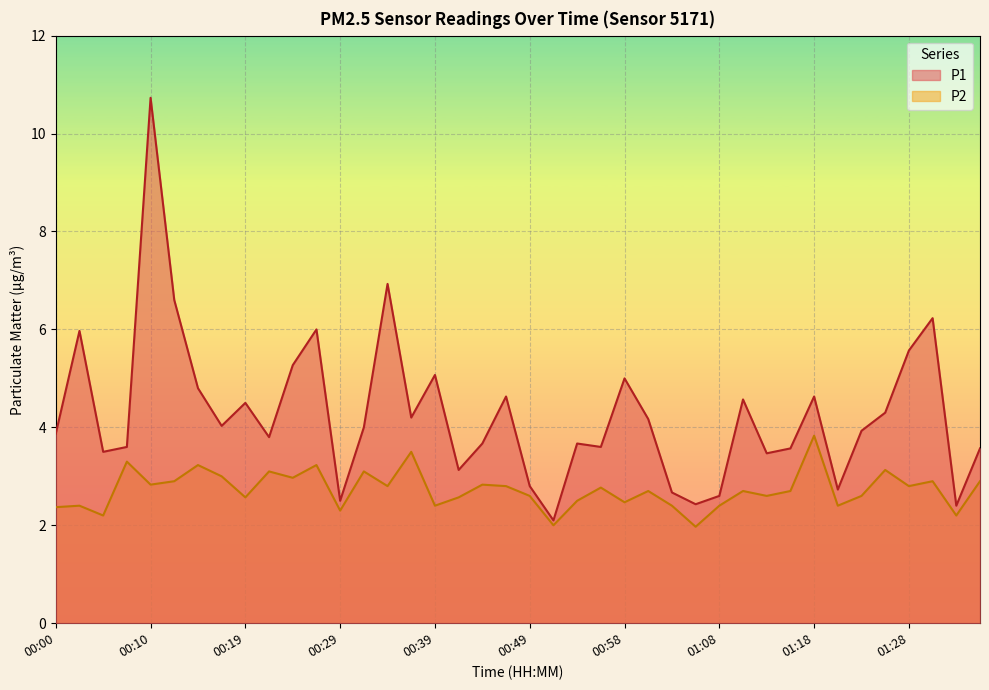

True or false: P1 has more than 1 interior local peaks.

True